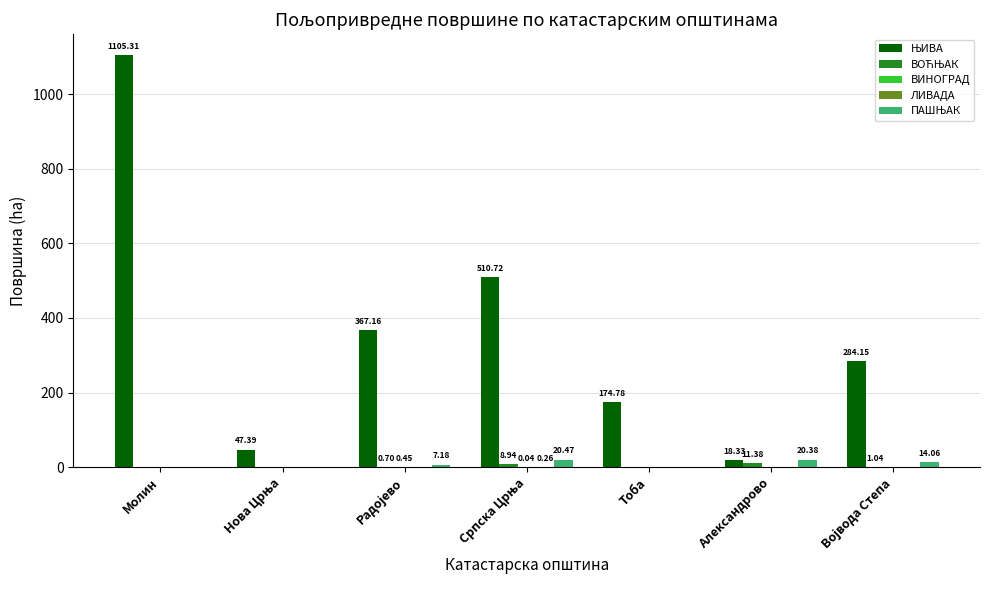

What is the total value across all series at Александрово?

50.1